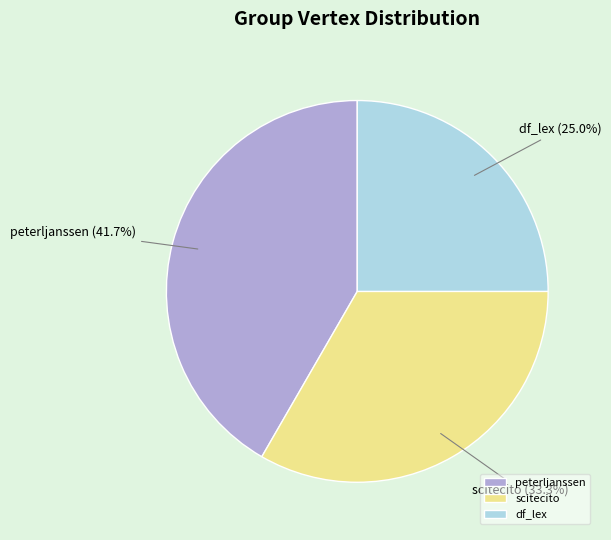

Which slice is the smallest?

df_lex